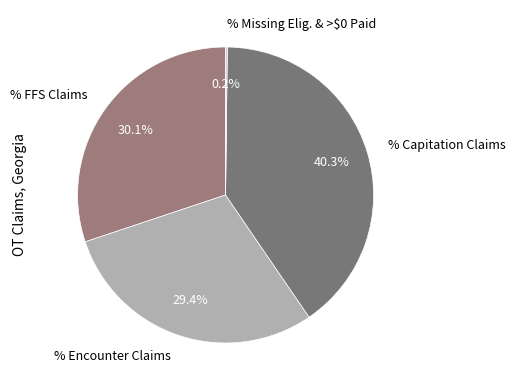

To the nearest percent, what portion does % Encounter Claims represent?

29%